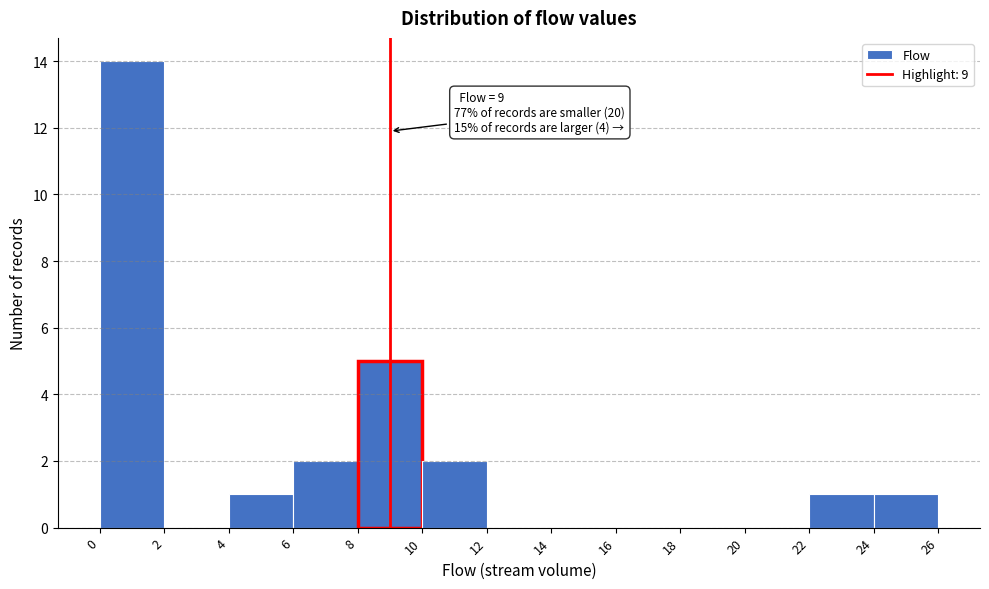

Over which range of the x-axis is the bar tallest?

0 to 2